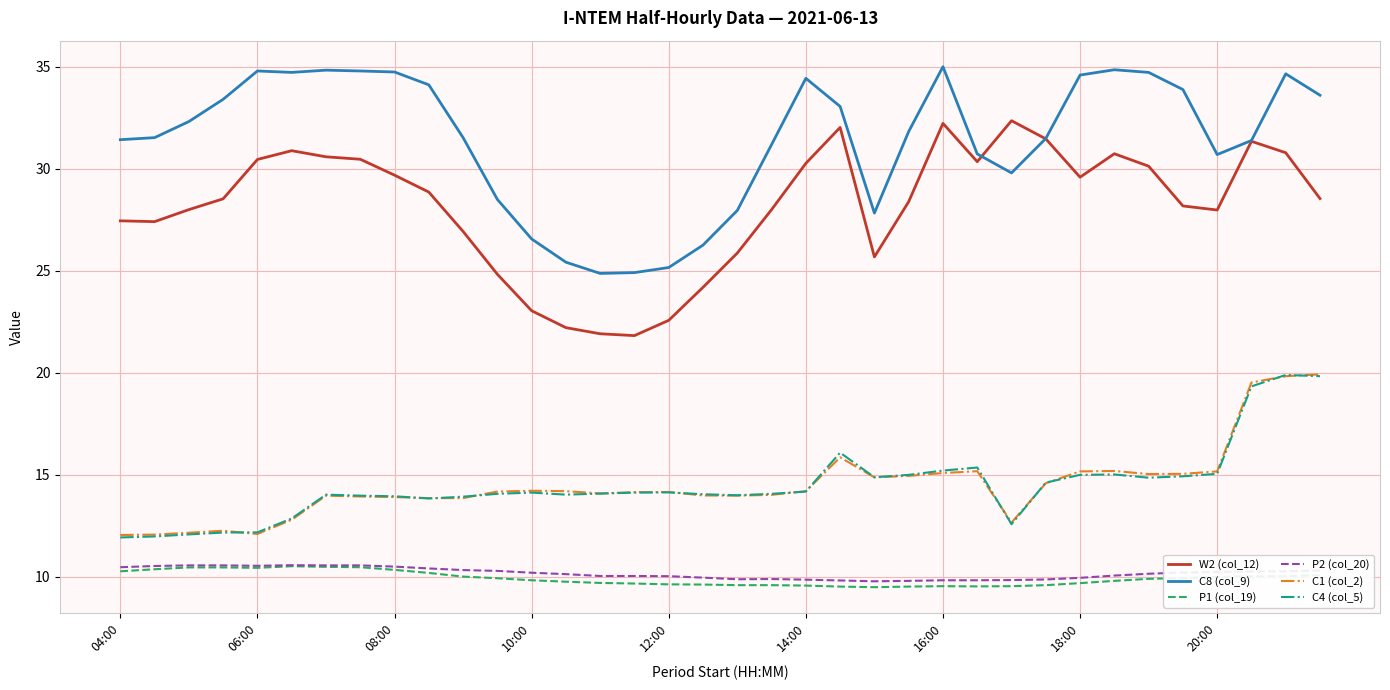

True or false: C8 (col_9) and C1 (col_2) cross at least once.

False